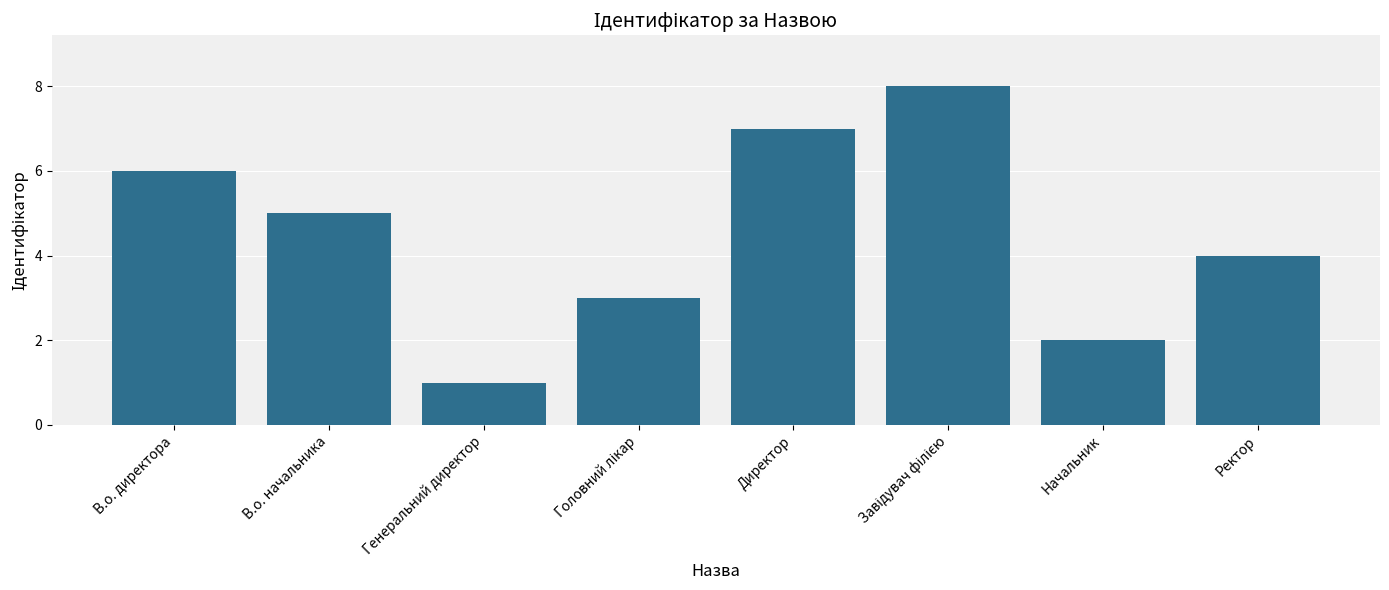

The value at Начальник is 2. True or false?

True